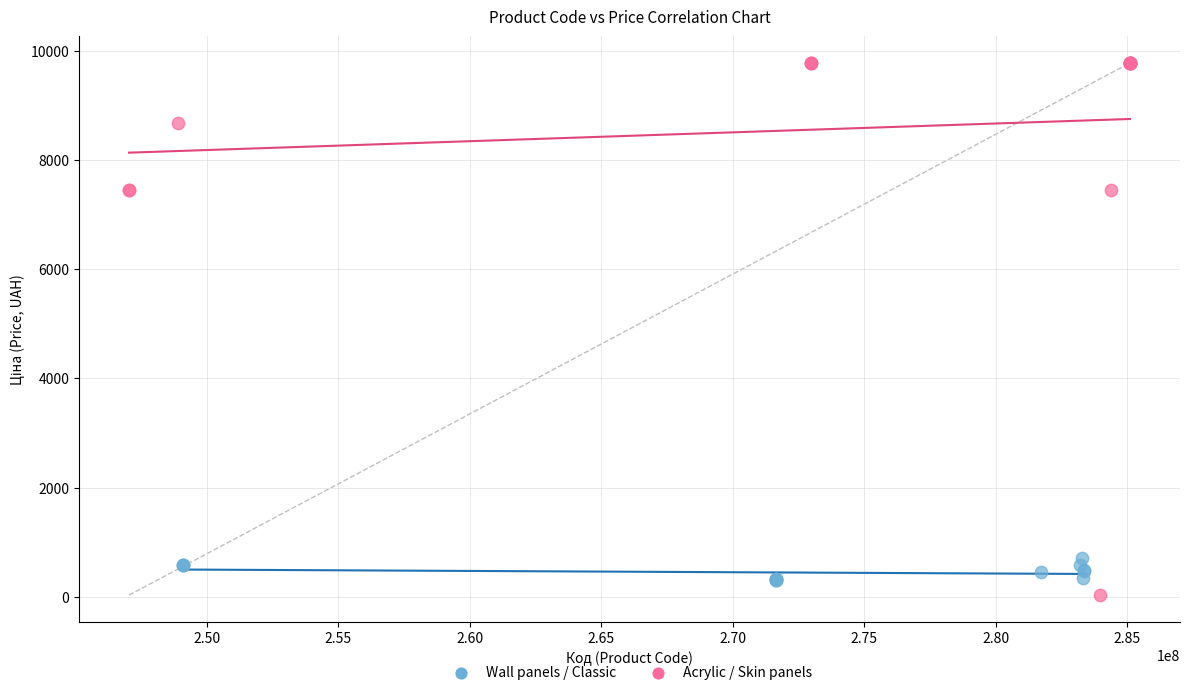

What are all the series names shown in the legend?

Wall panels / Classic, Acrylic / Skin panels